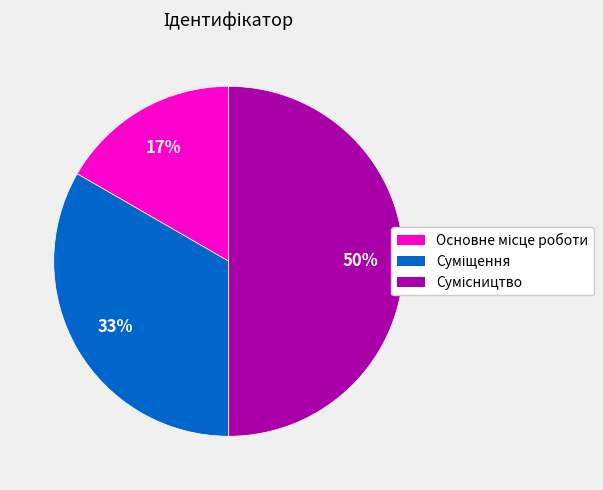

To the nearest percent, what is the average slice percentage?

33%